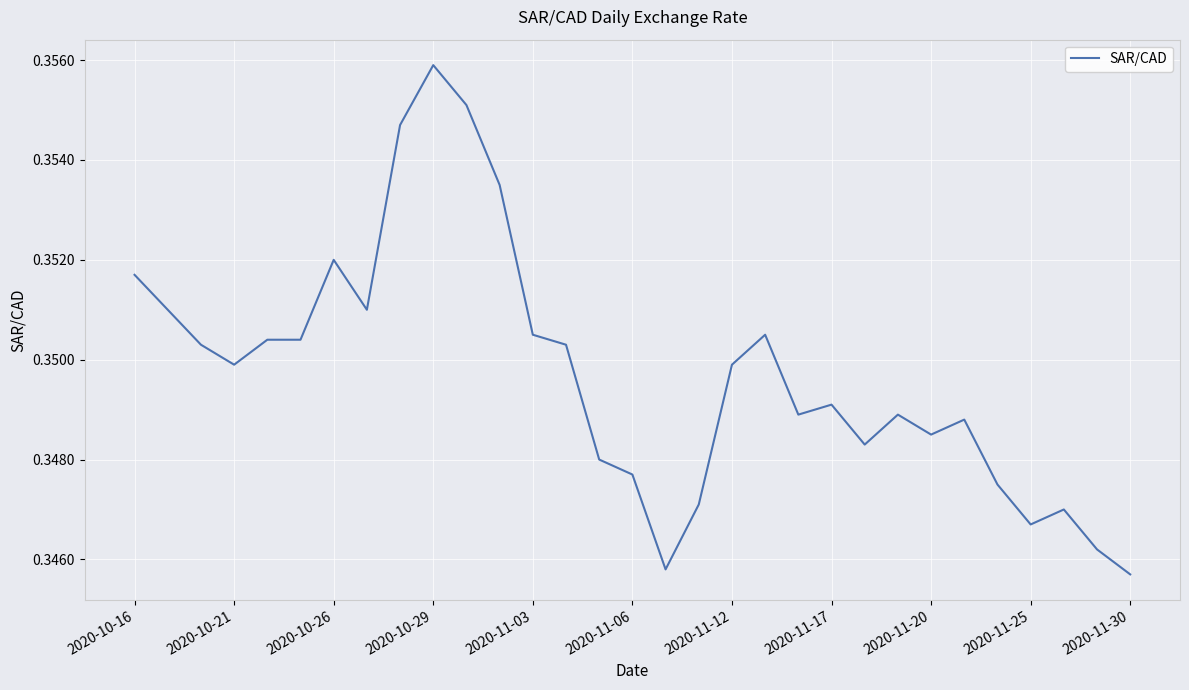

How many lines are shown in the chart?

1